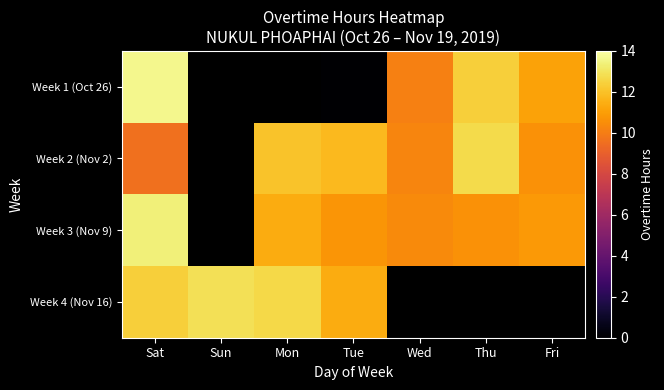

Reading left to right, transcribe all the data shown in this chart.

Week 1 (Oct 26): Sat=13.7	Sun=-1.0	Mon=-1.0	Tue=0.0	Wed=10.1	Thu=12.4	Fri=11.1
Week 2 (Nov 2): Sat=9.6	Sun=-1.0	Mon=12.1	Tue=11.8	Wed=10.3	Thu=12.7	Fri=10.6
Week 3 (Nov 9): Sat=13.4	Sun=-1.0	Mon=11.4	Tue=10.7	Wed=10.4	Thu=10.6	Fri=10.8
Week 4 (Nov 16): Sat=12.4	Sun=12.9	Mon=12.7	Tue=11.4	Wed=-1.0	Thu=-1.0	Fri=-1.0